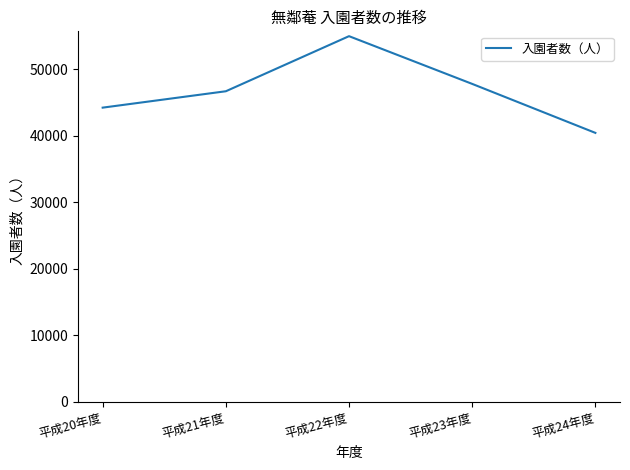

Rank the categories by value from lowest to highest.

平成24年度, 平成20年度, 平成21年度, 平成23年度, 平成22年度